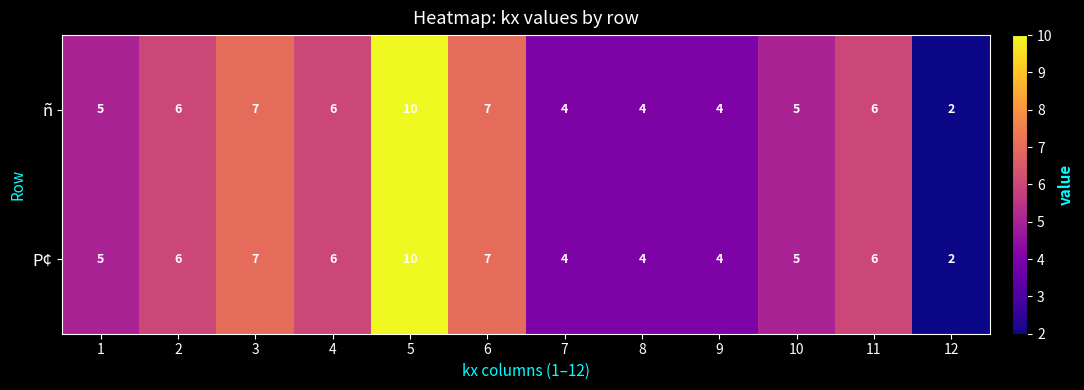

How many distinct data groups are displayed?

2